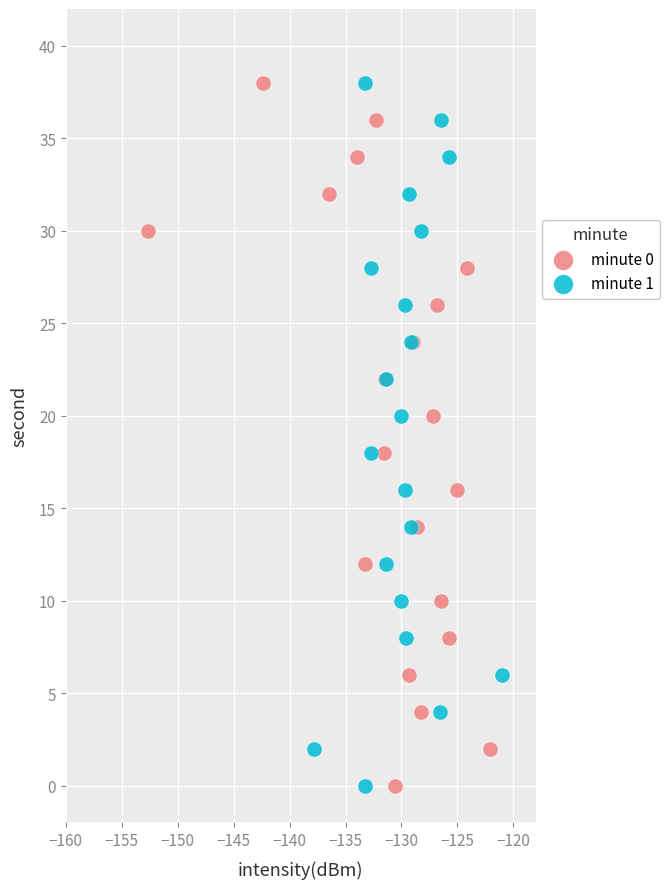

What are all the series names shown in the legend?

minute 0, minute 1